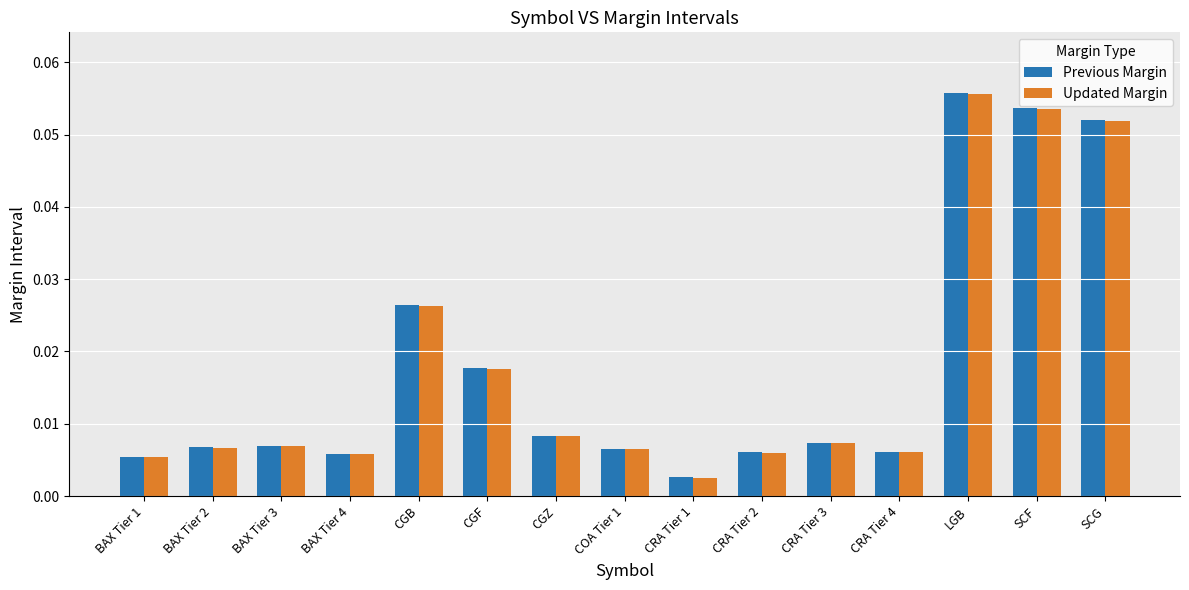

How many bars are there in total?

30